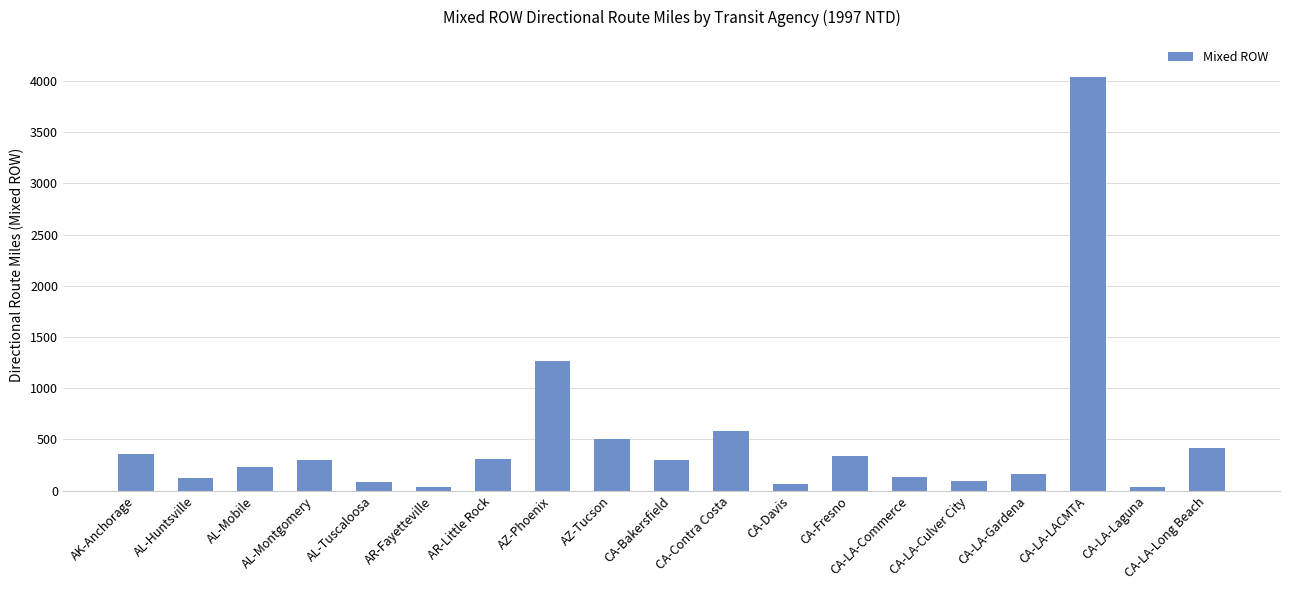

At which label does the data first exceed 297?

AK-Anchorage